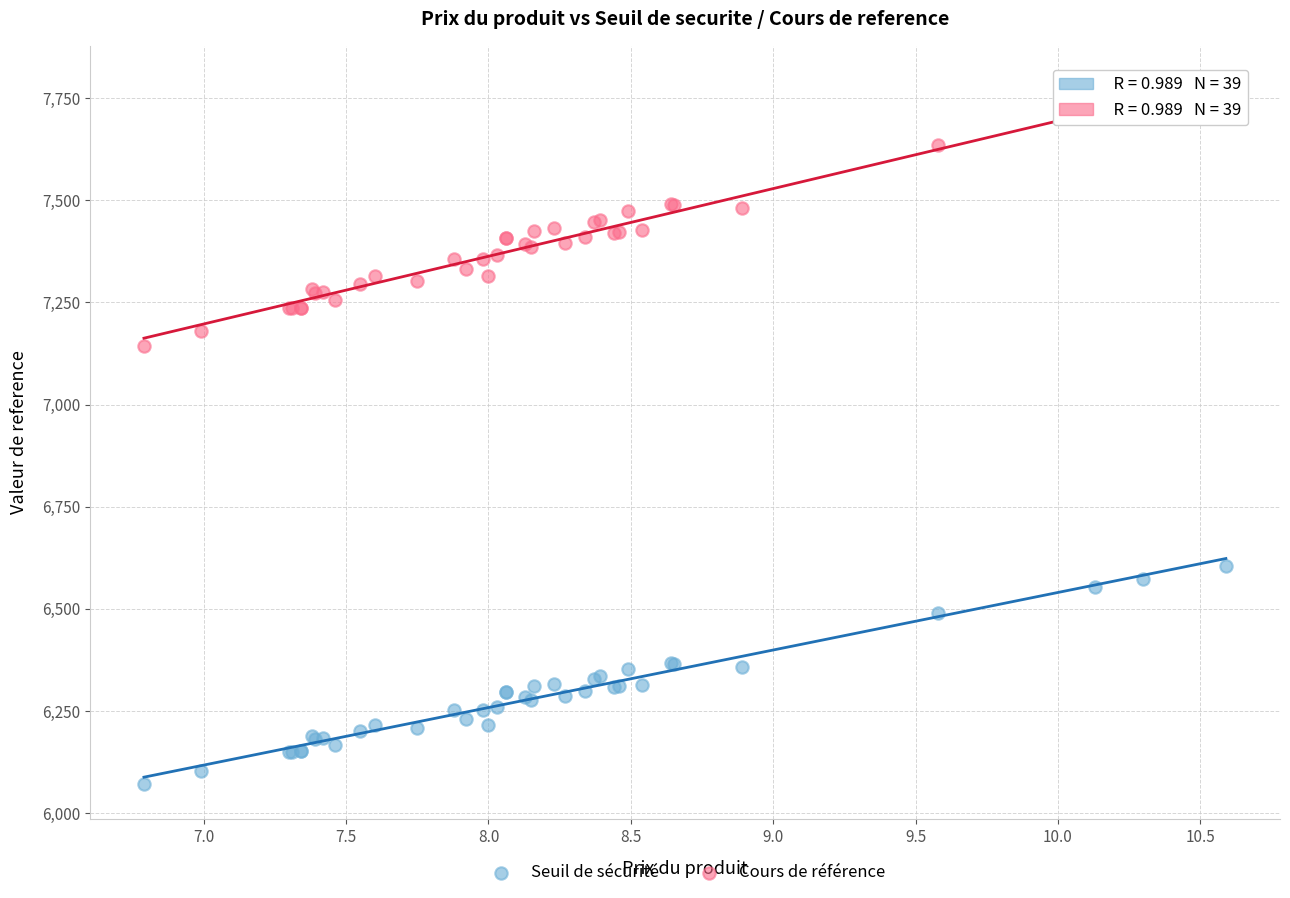

What are all the series names shown in the legend?

Seuil de sécurité, Cours de référence